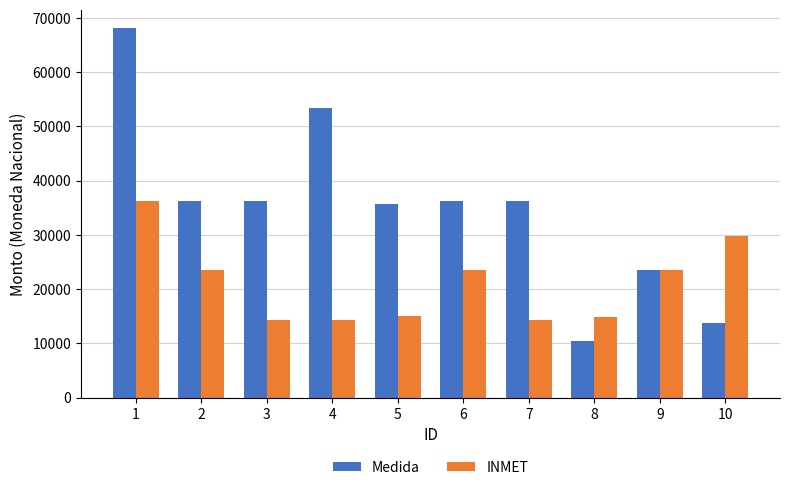

Count the number of categories in the chart.

10